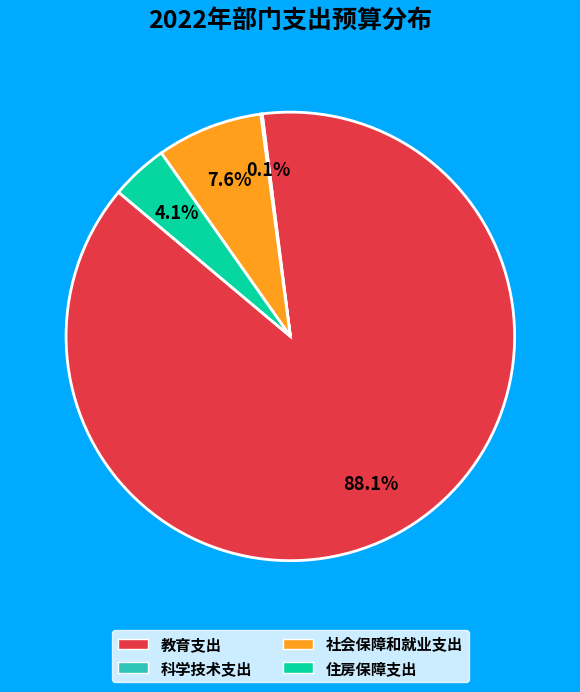

How much of the chart is everything except 住房保障支出?

95.9%